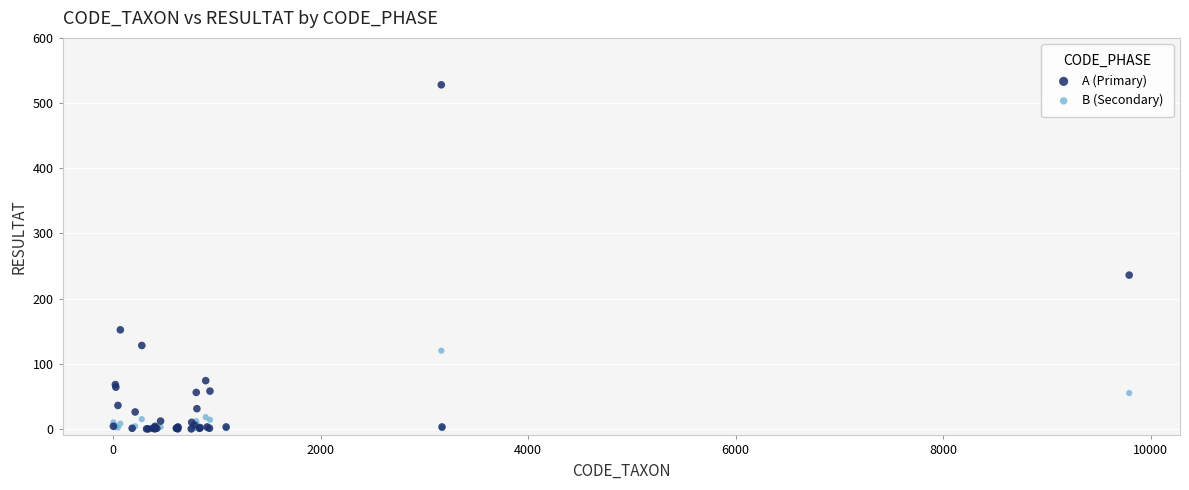

Which series contains the highest Y value?

A (Primary)